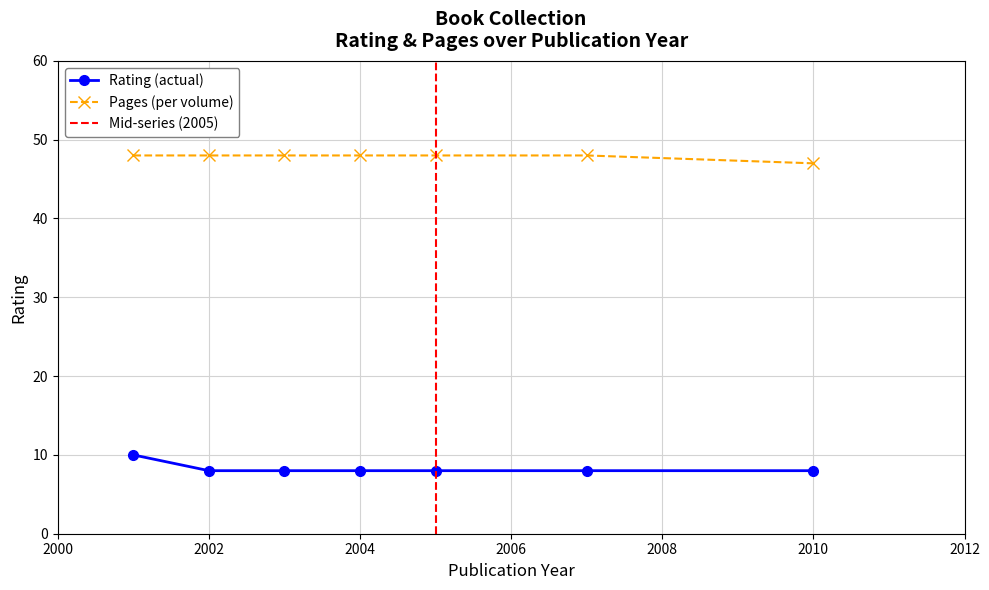

How many lines are shown in the chart?

2